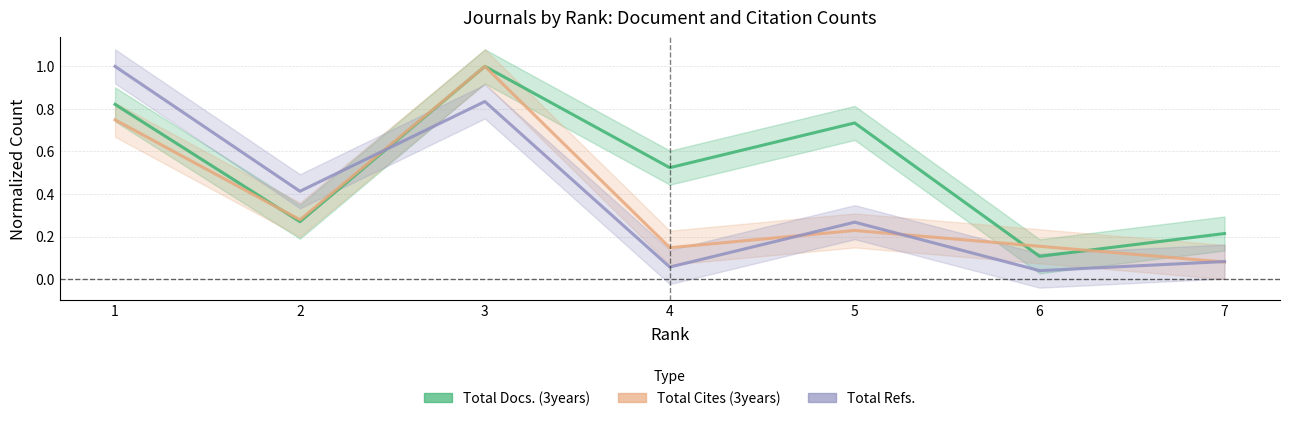

How many Total Docs. (3years) values are between 0 and 1?

7